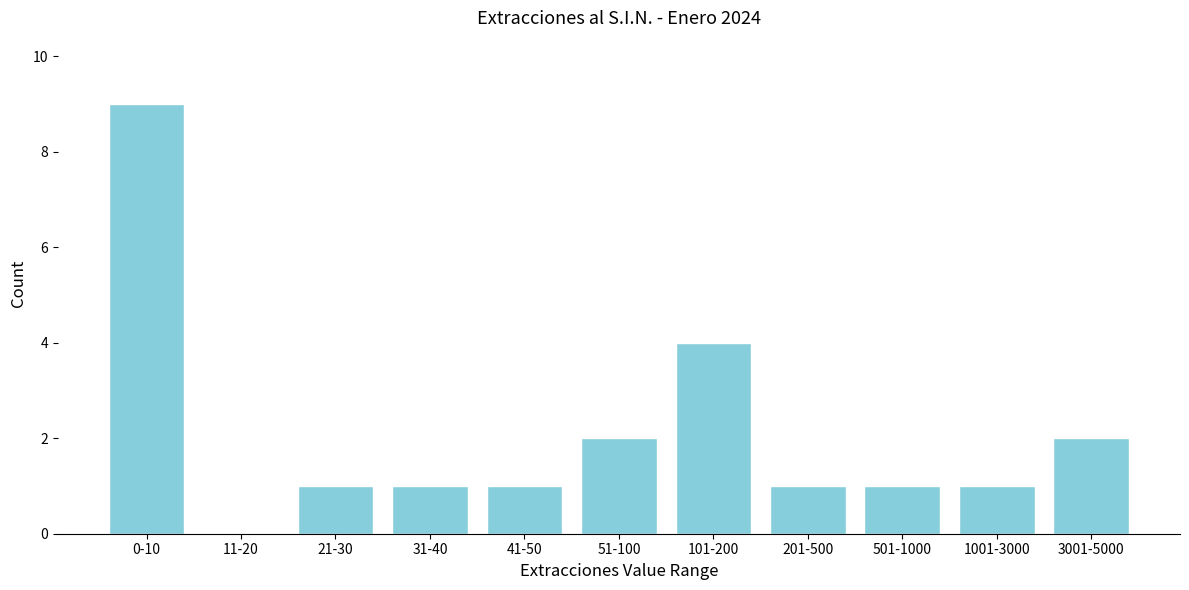

Reading right to left, extract all data points from this chart.

3001-5000=2	1001-3000=1	501-1000=1	201-500=1	101-200=4	51-100=2	41-50=1	31-40=1	21-30=1	11-20=0	0-10=9